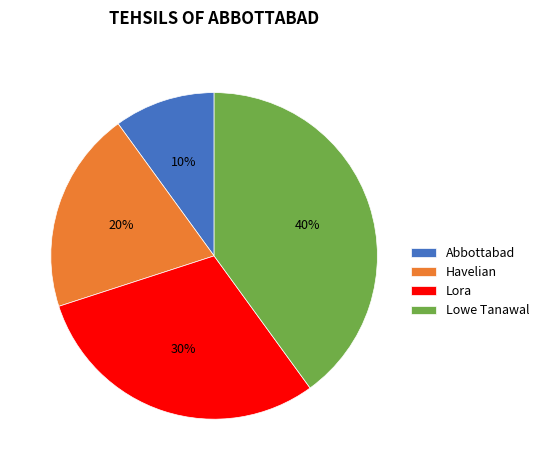

To the nearest percent, what portion does Abbottabad represent?

10%